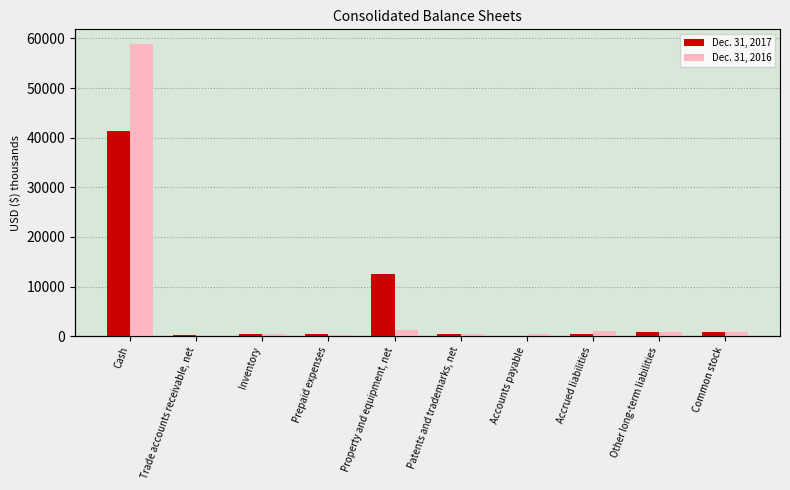

What is the maximum value shown in the chart?

58896